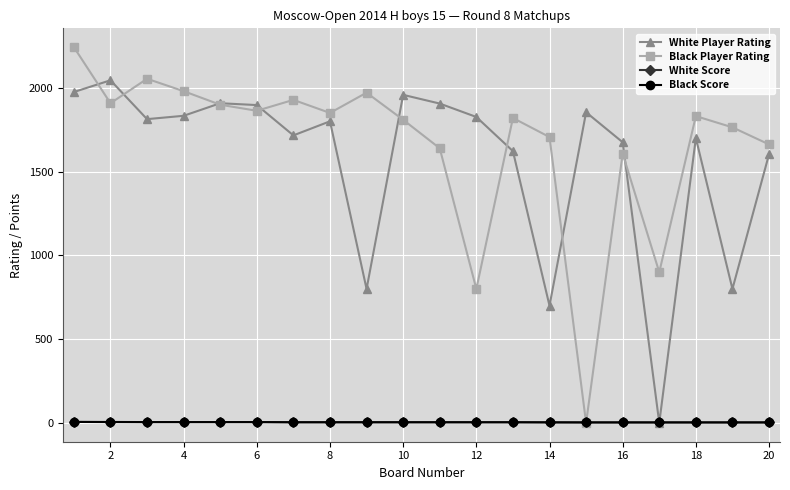

How many interior local peaks does the White Player Rating series have?

6